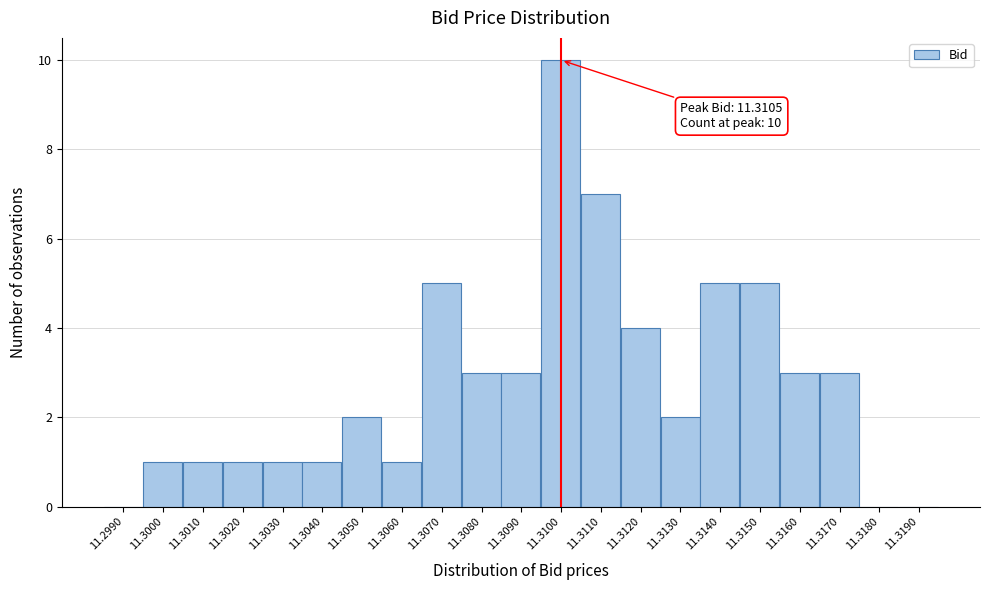

Reading left to right, transcribe all the data shown in this chart.

11.2990=0	11.3000=1	11.3010=1	11.3020=1	11.3030=1	11.3040=1	11.3050=2	11.3060=1	11.3070=5	11.3080=3	11.3090=3	11.3100=10	11.3110=7	11.3120=4	11.3130=2	11.3140=5	11.3150=5	11.3160=3	11.3170=3	11.3180=0	11.3190=0